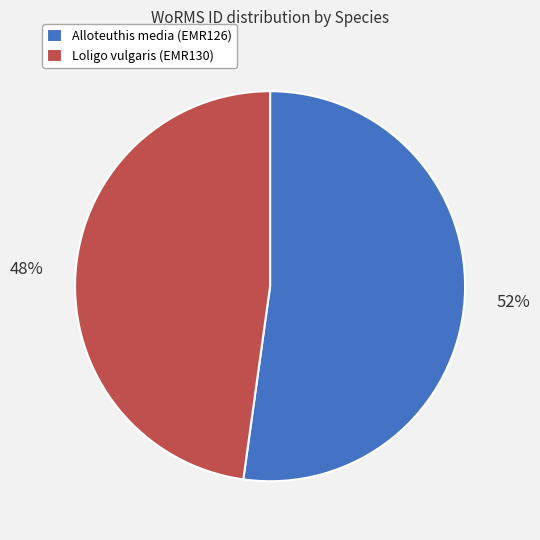

Does any single category account for the majority?

Yes